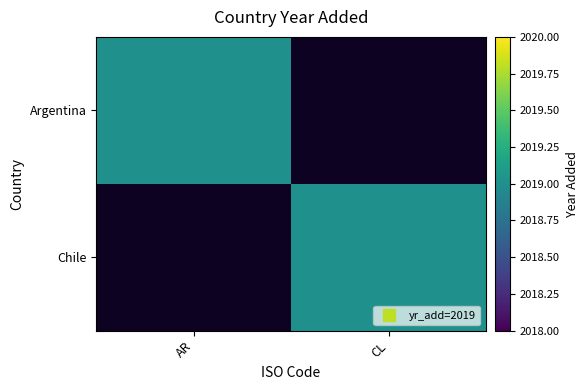

What is the maximum value shown in the chart?

2019